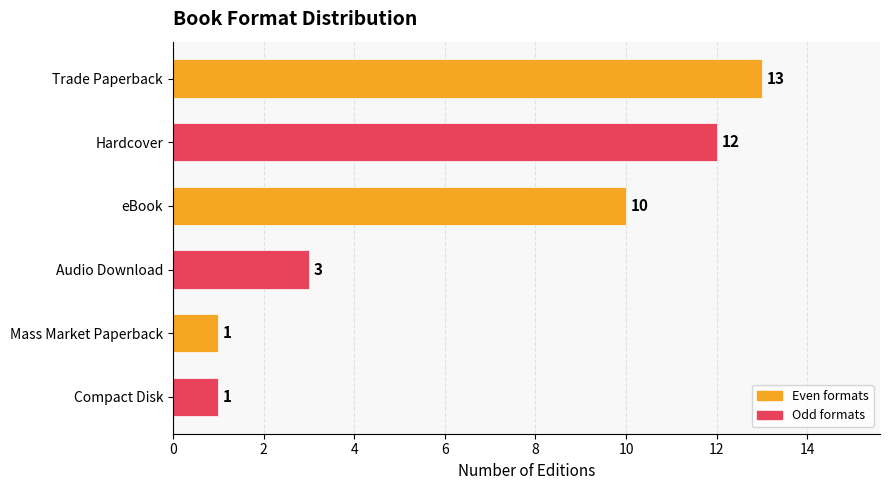

Where is the data nearest to the value 7?

eBook